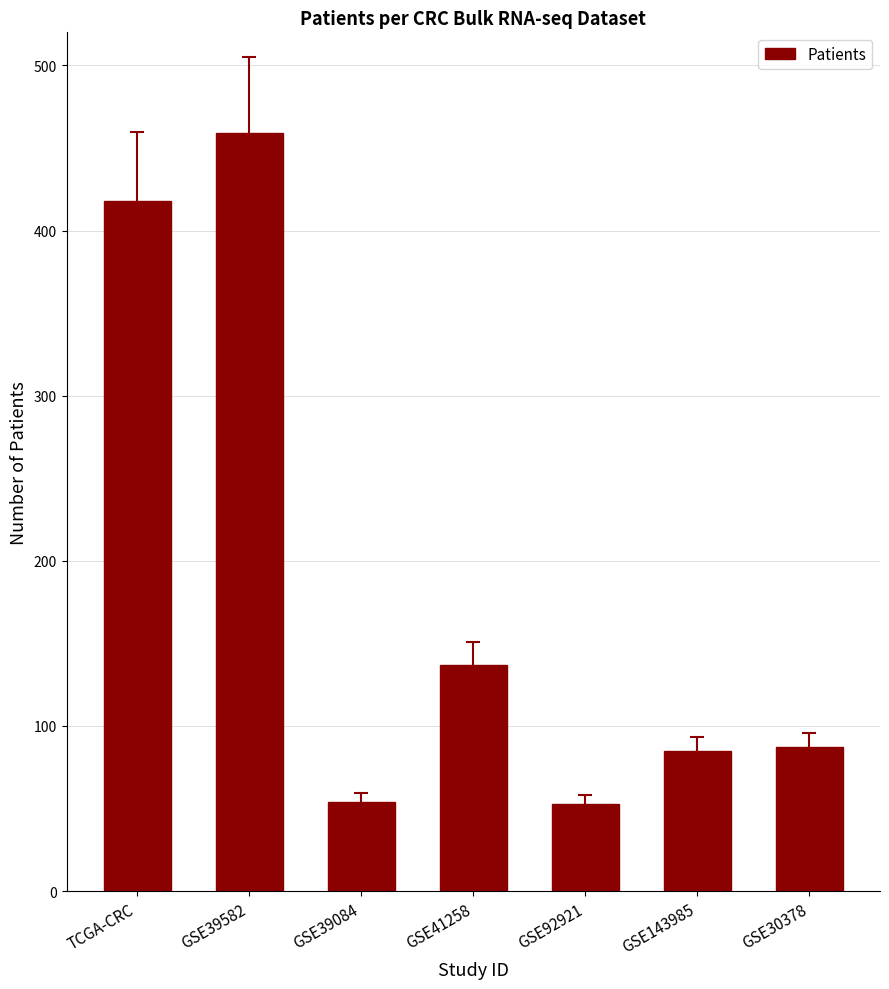

What is the approximate value at GSE92921, to the nearest 5?

55